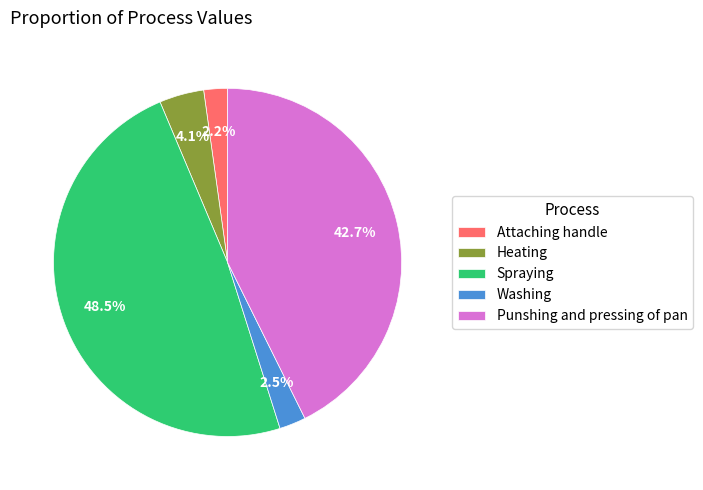

What percentage is the Heating slice, to the nearest percent?

4%